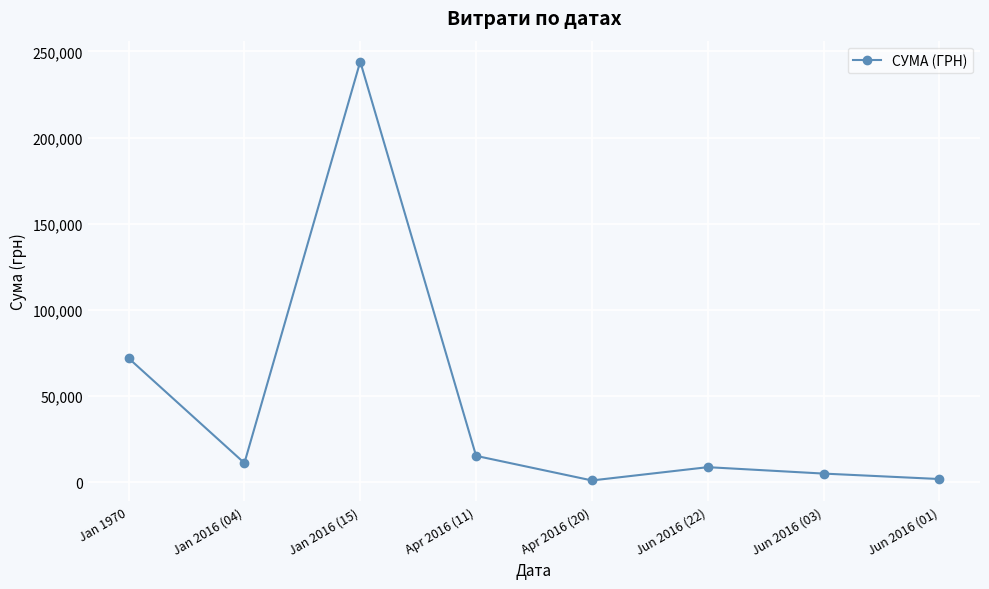

What is the difference between the maximum and minimum values?

242953.3